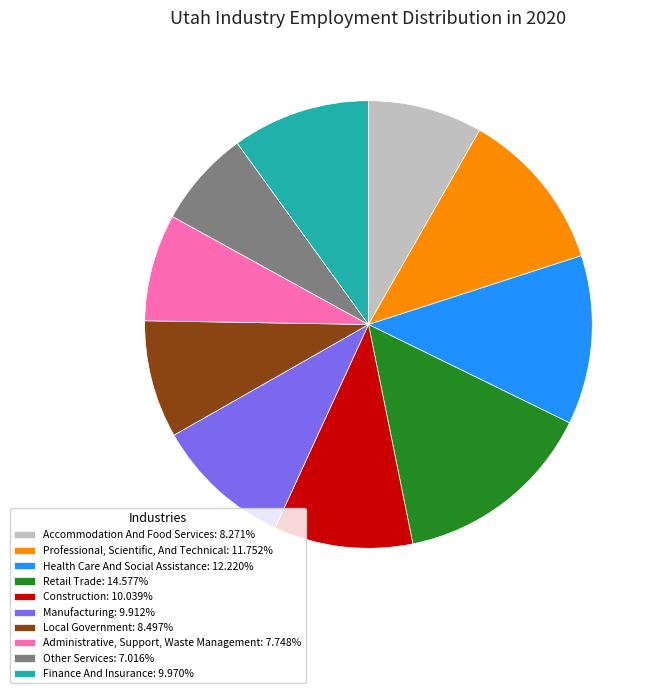

Is there any slice that represents more than half of the pie?

No